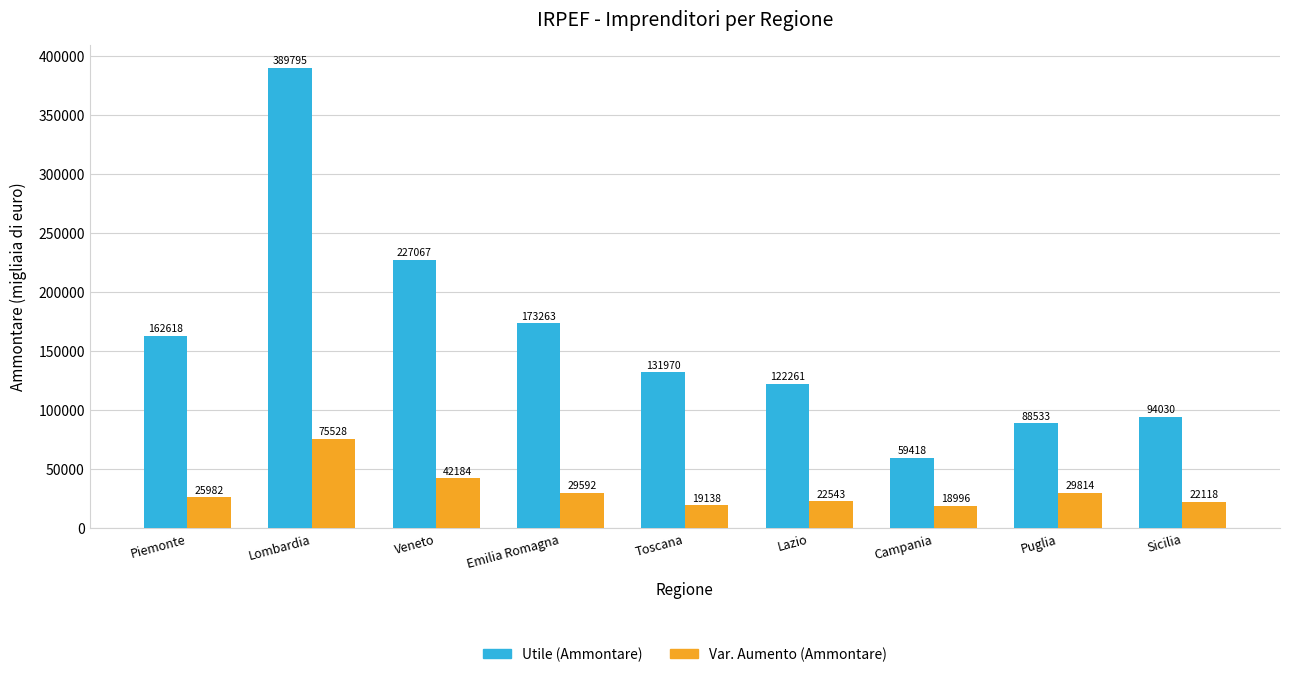

How many groups of bars are there?

9